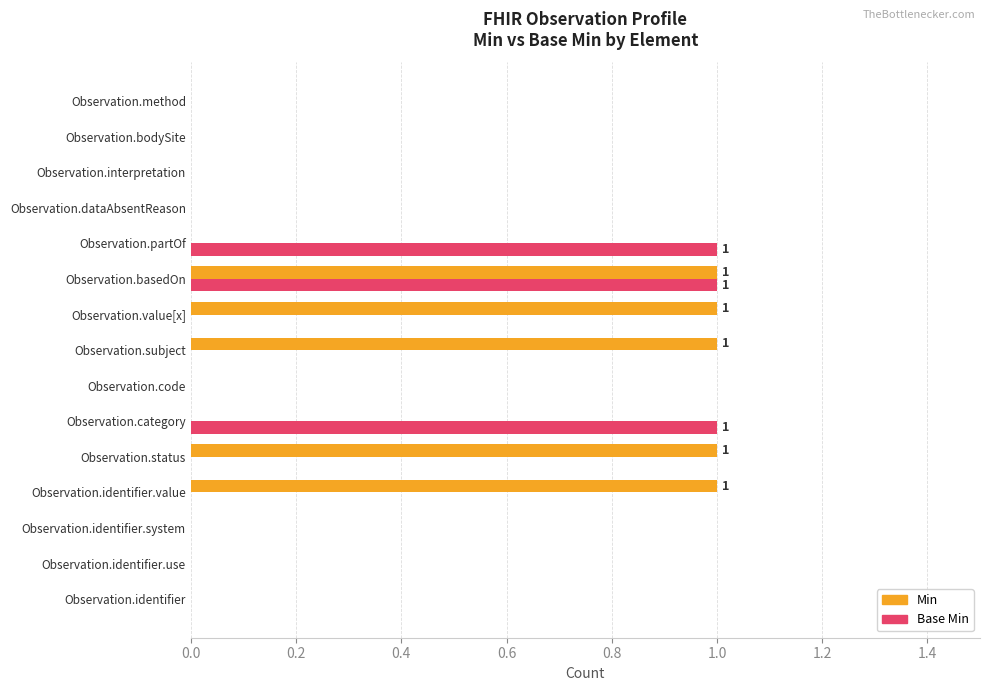

Is it true that Base Min equals 0 at Observation.bodySite?

True